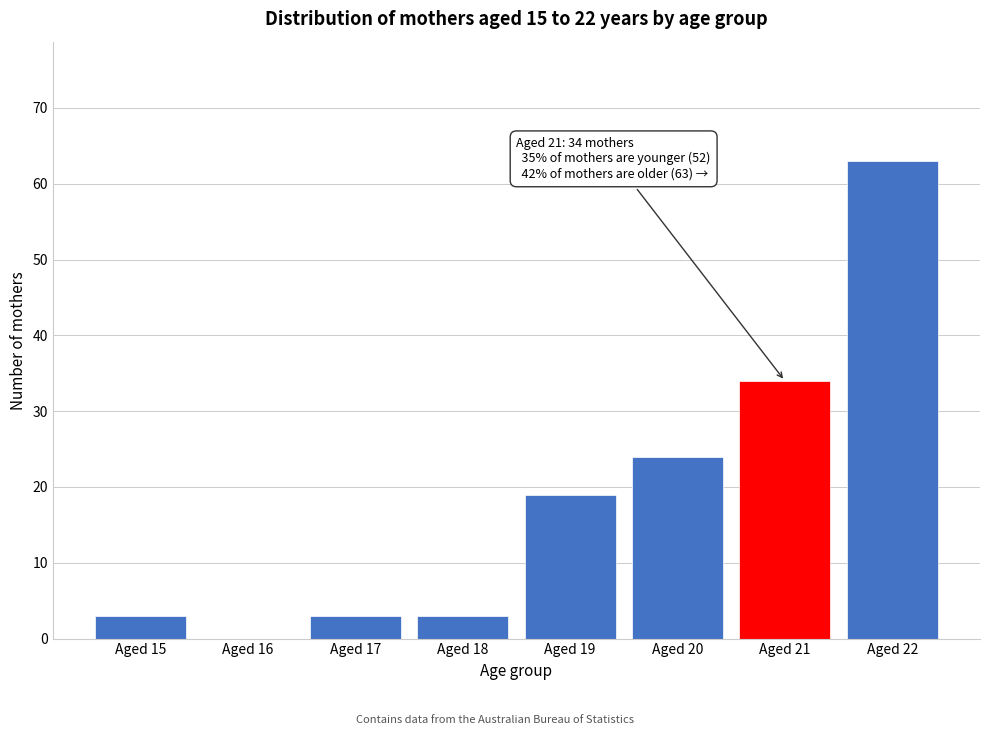

Reading right to left, list all the values displayed in this chart.

Aged 22=63	Aged 21=34	Aged 20=24	Aged 19=19	Aged 18=3	Aged 17=3	Aged 16=0	Aged 15=3